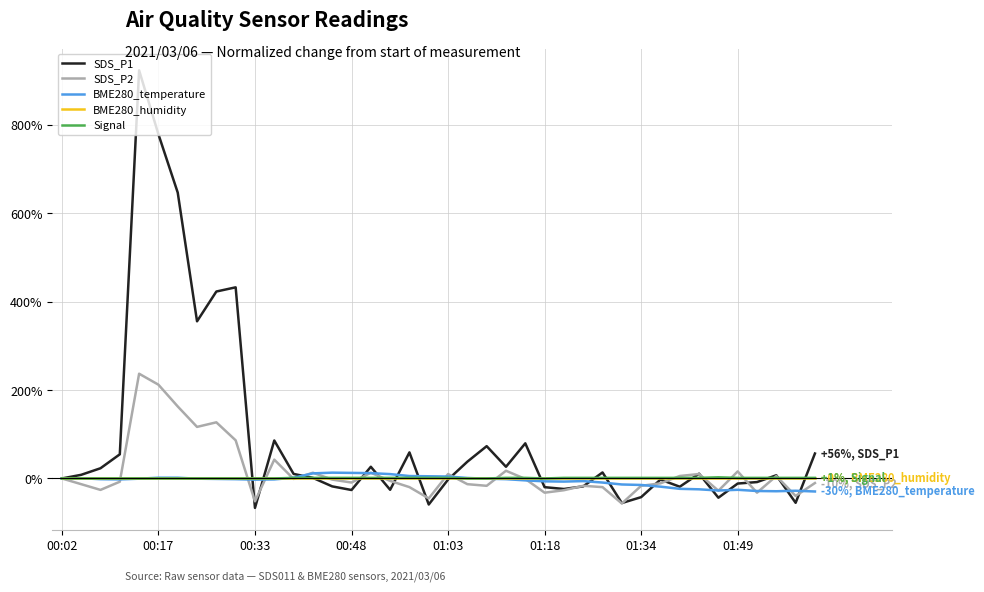

What is the minimum value shown in the chart?

-66.7